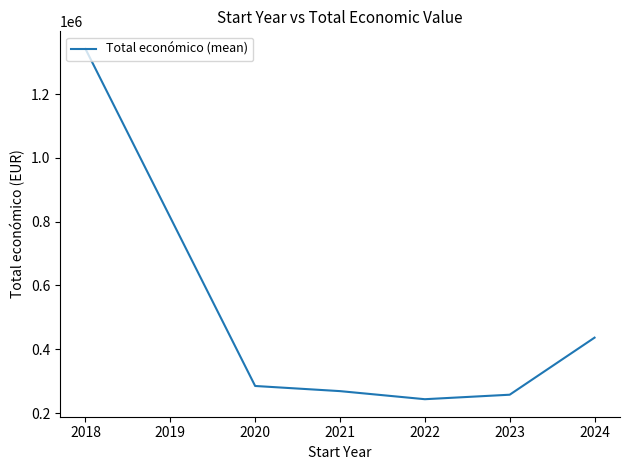

The chart shows a value of 194797.6 at 2018. True or false?

False